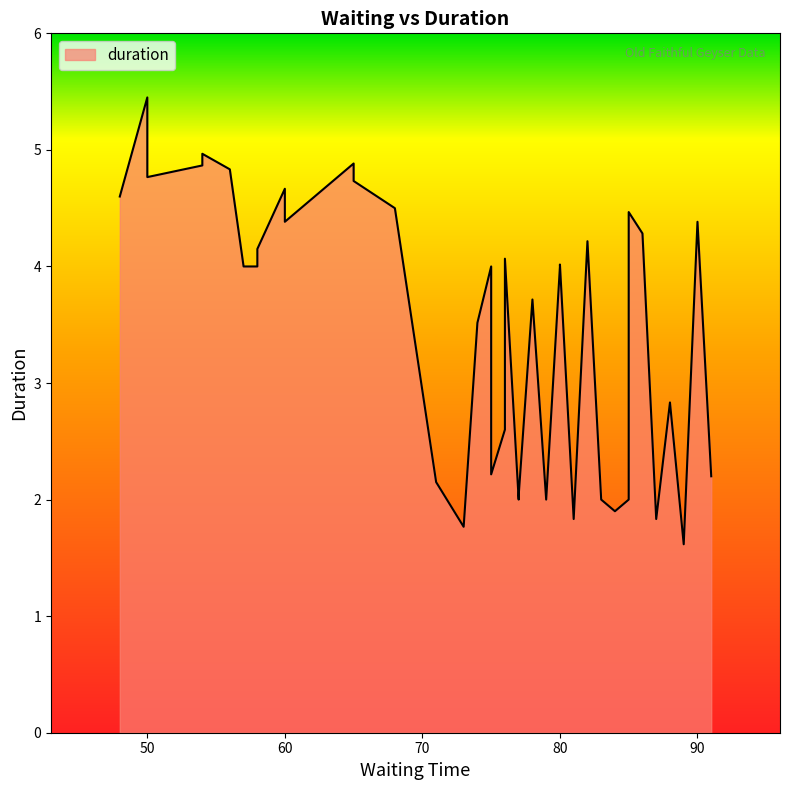

How many series are shown in this chart?

1